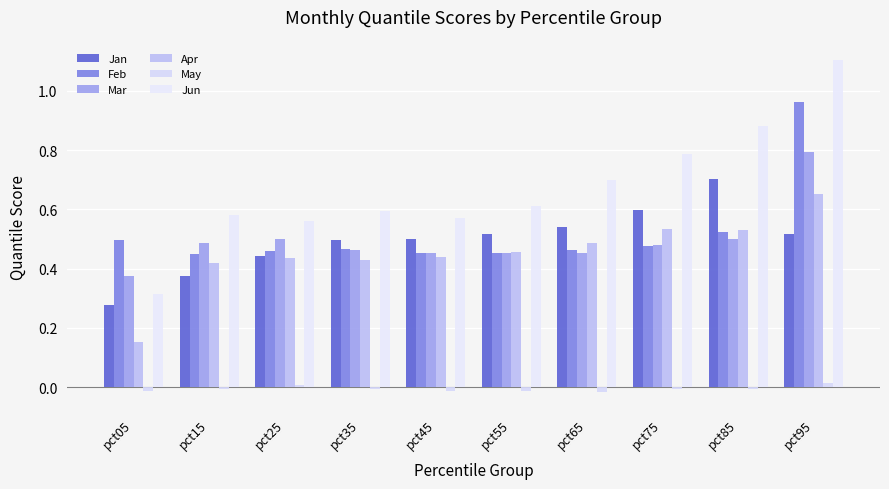

What are all the series names shown in the legend?

Jan, Feb, Mar, Apr, May, Jun